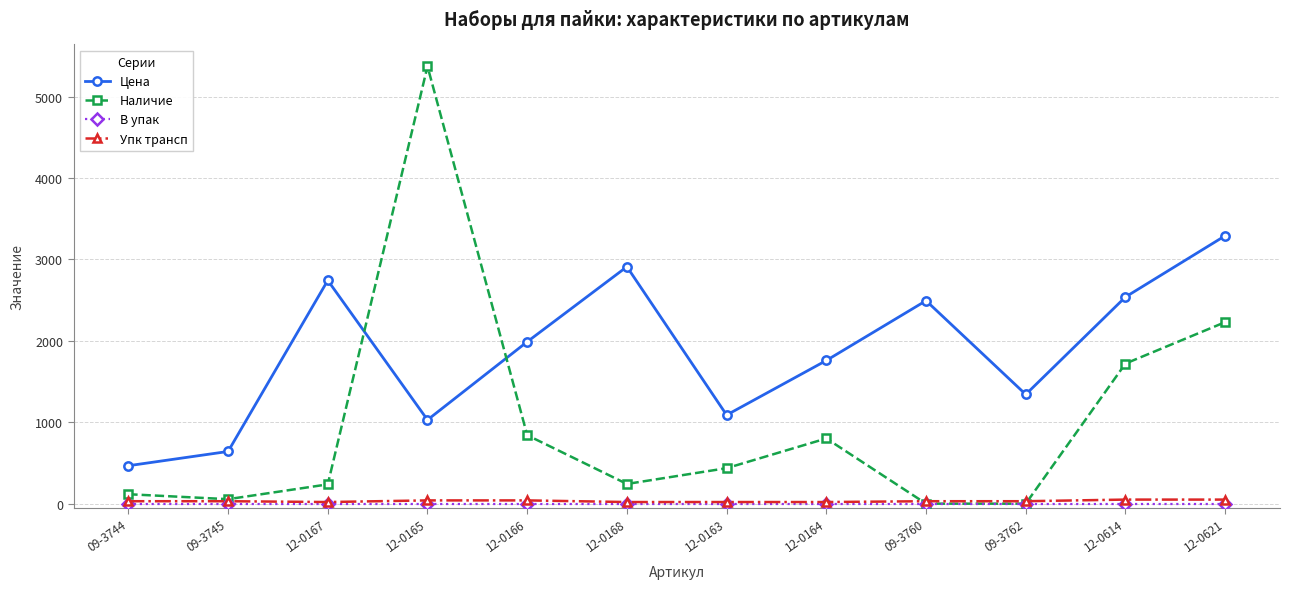

Which series ends up on top after the final intersection of Наличие and Цена?

Цена